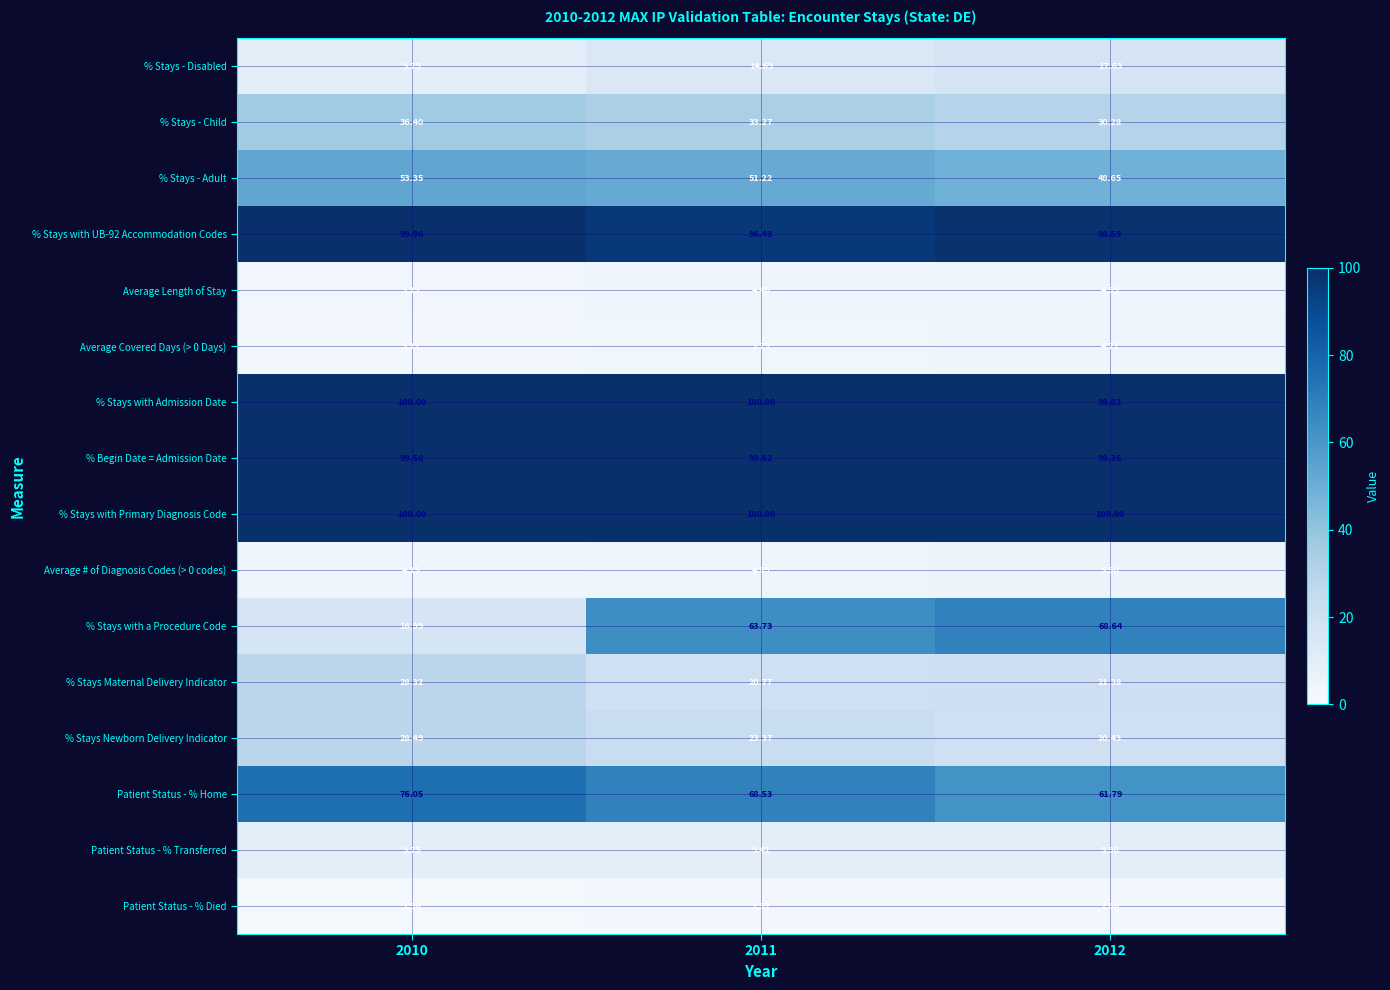

Which series has the widest spread of values?

% Stays with a Procedure Code